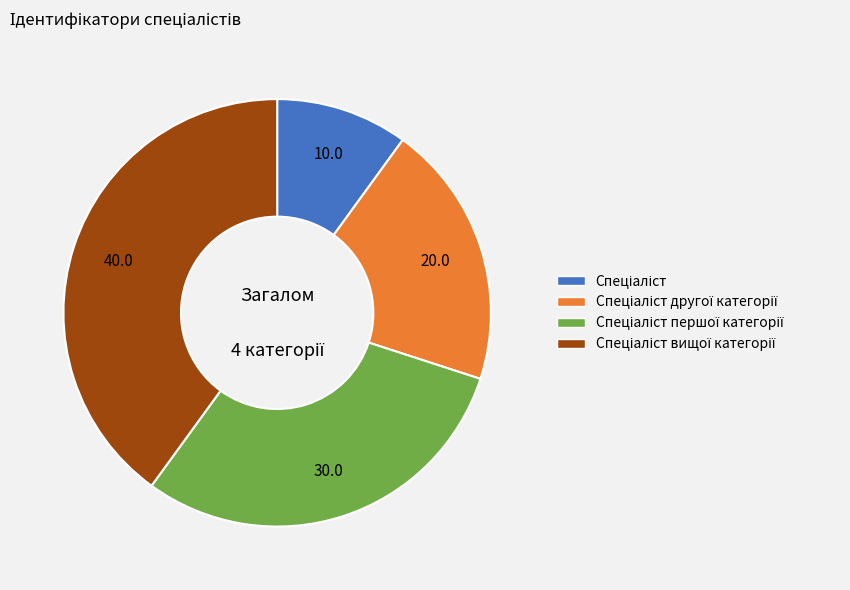

How many segments does this pie chart have?

4